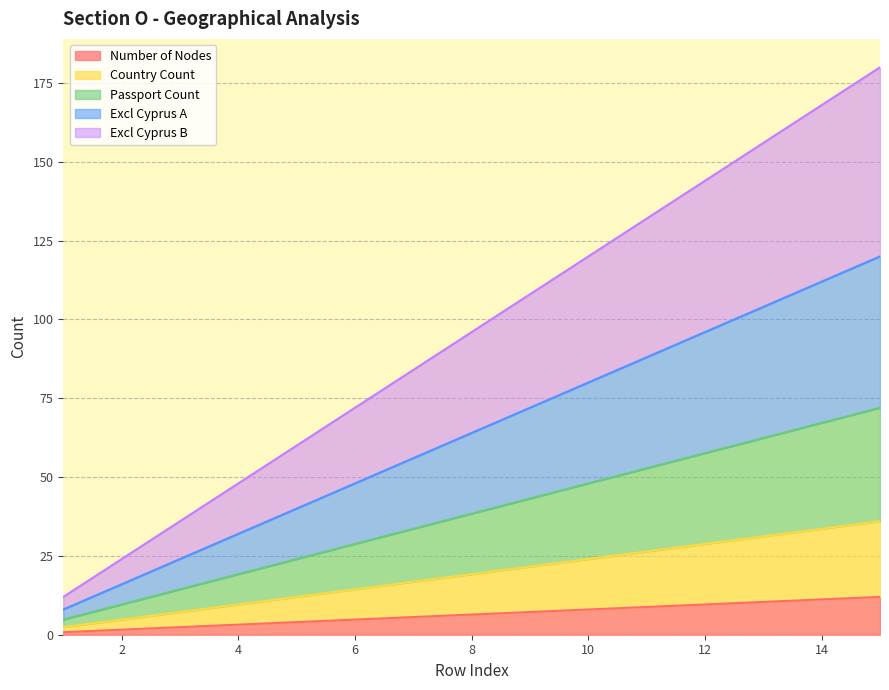

How many distinct data groups are displayed?

5